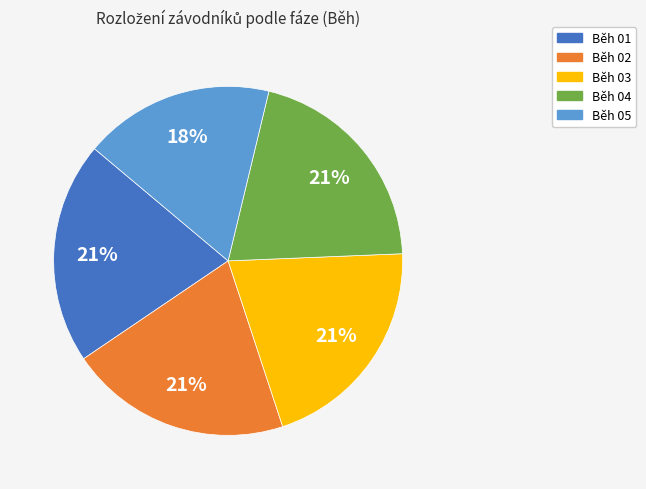

Does Běh 04 account for over 50% of the chart?

No